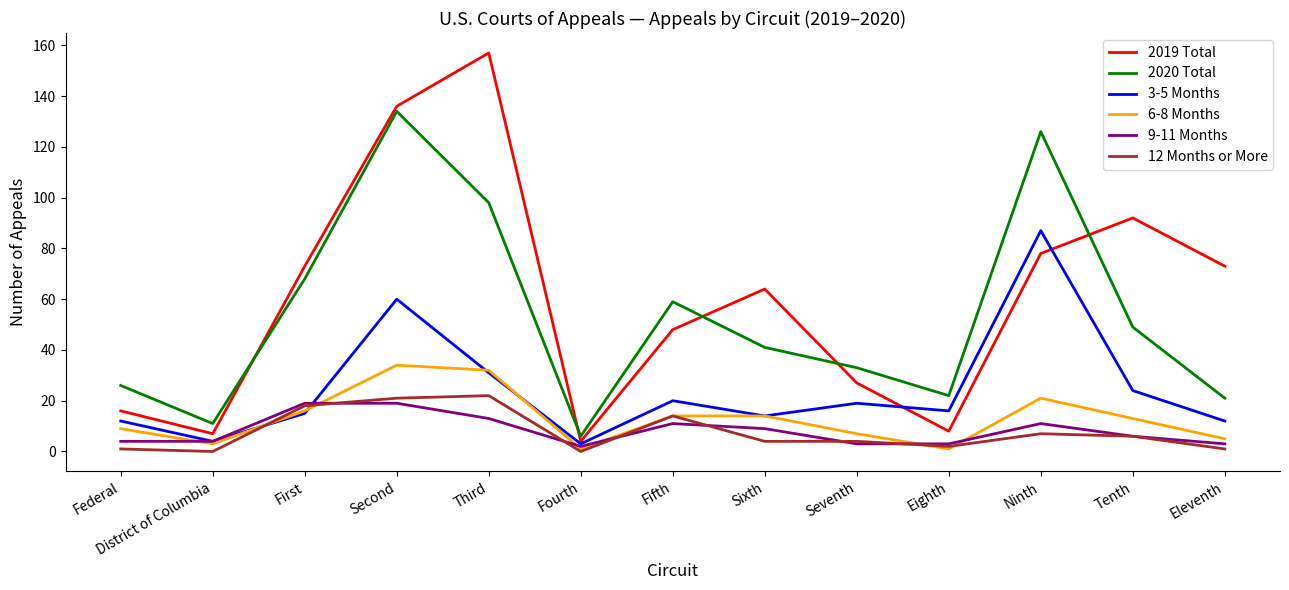

Does the chart display data point markers on the line(s)?

No